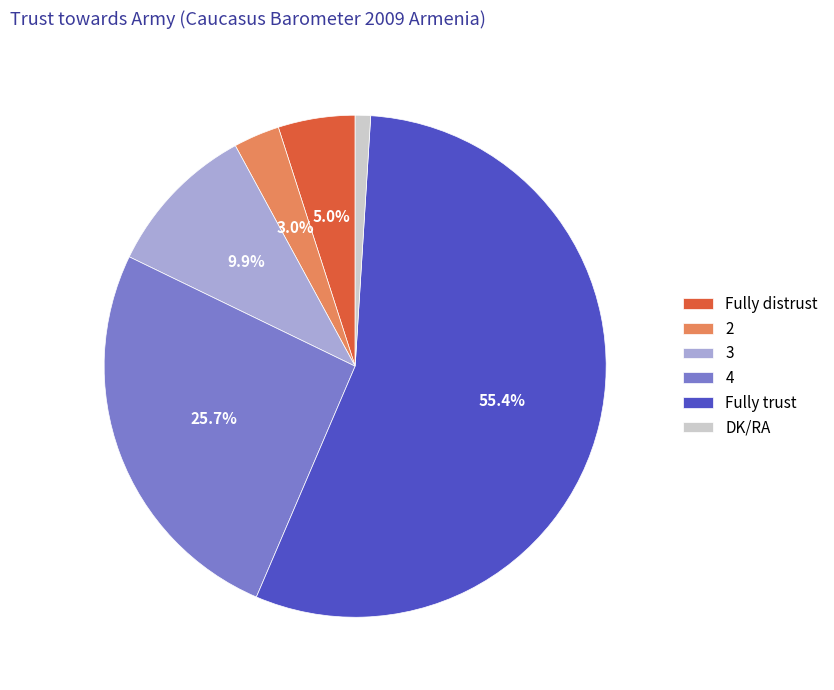

To the nearest percent, what is the difference between the Fully trust and 3 slice percentages?

46%